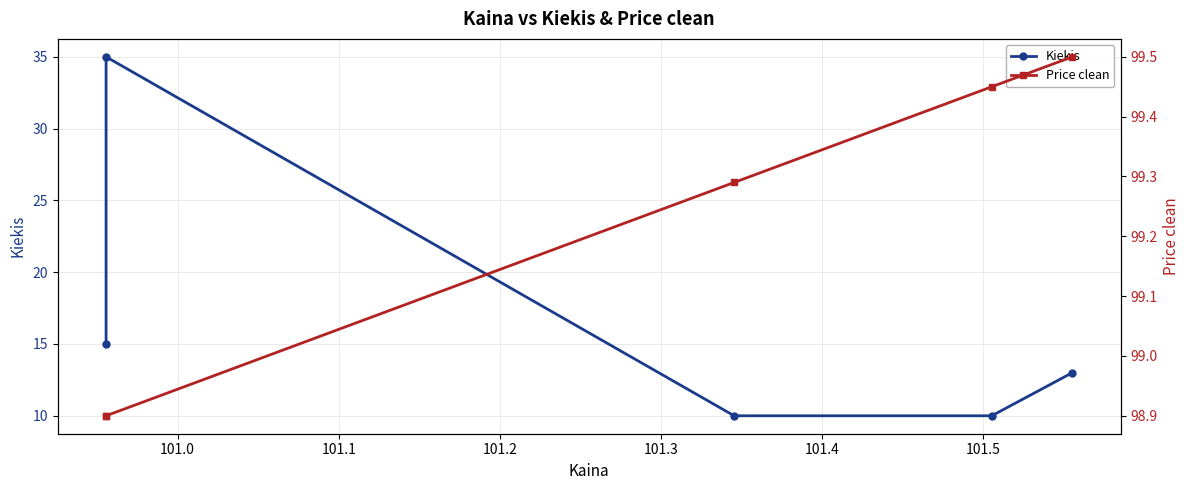

What are all the series names shown in the legend?

Kiekis, Price clean